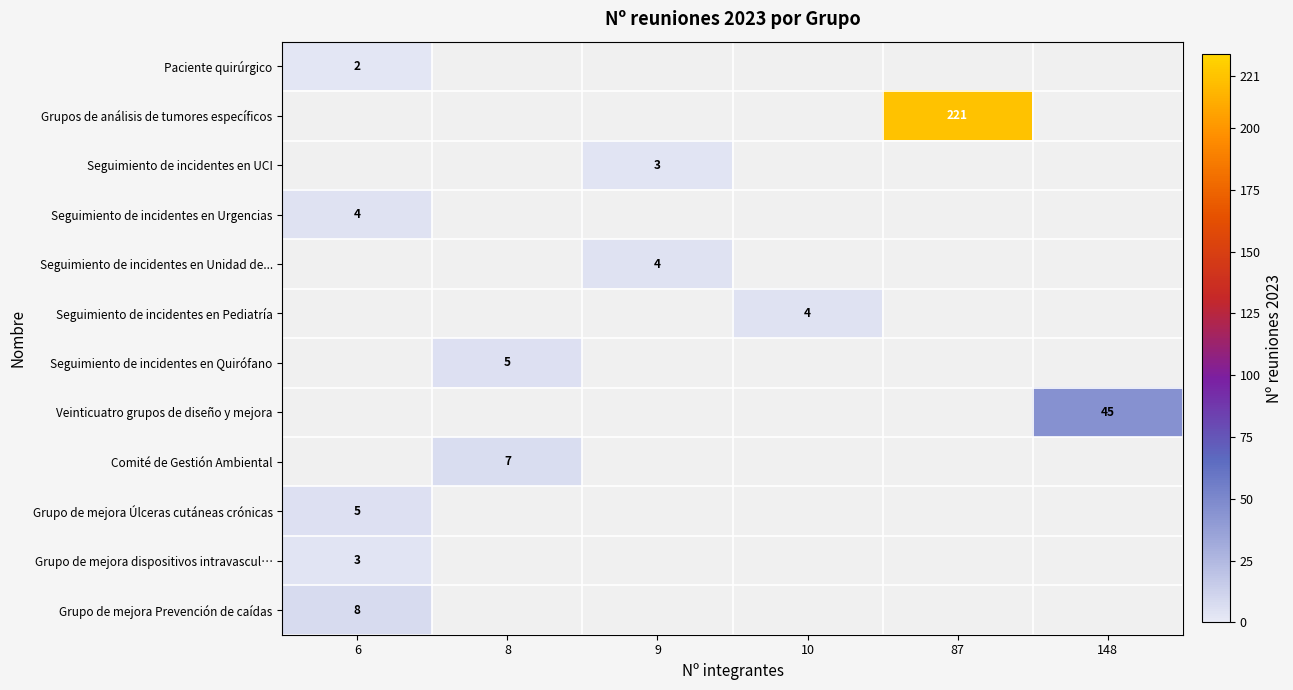

The value of Grupo de mejora Úlceras cutáneas crónicas at 6 is 3. True or false?

False